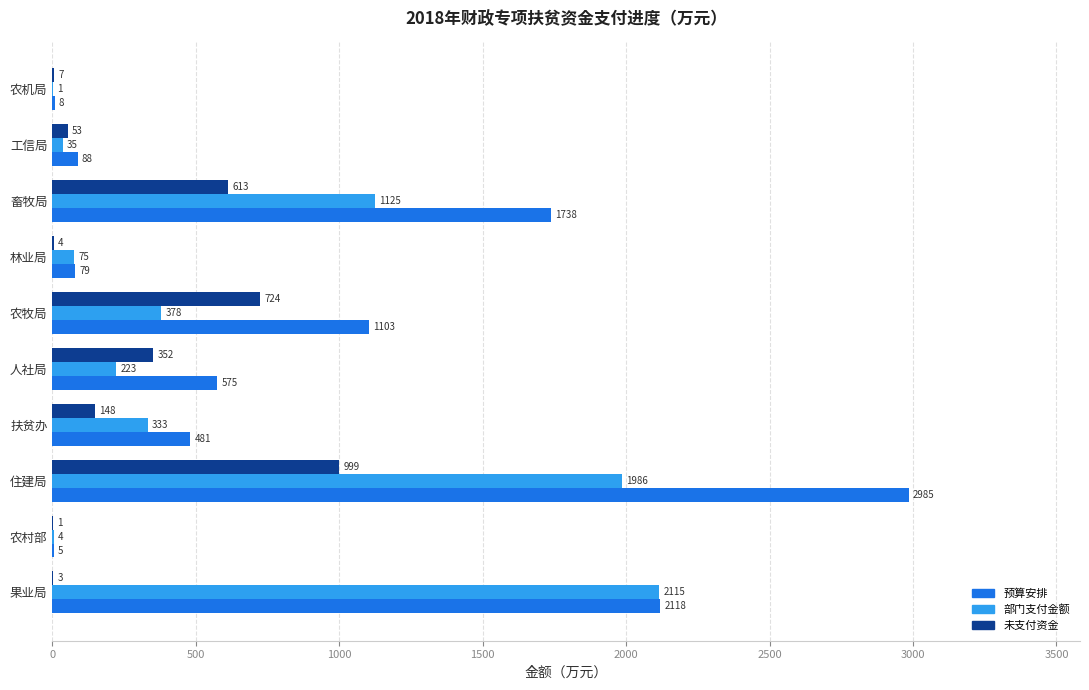

Where is 部门支付金额 nearest to the value 1058?

畜牧局